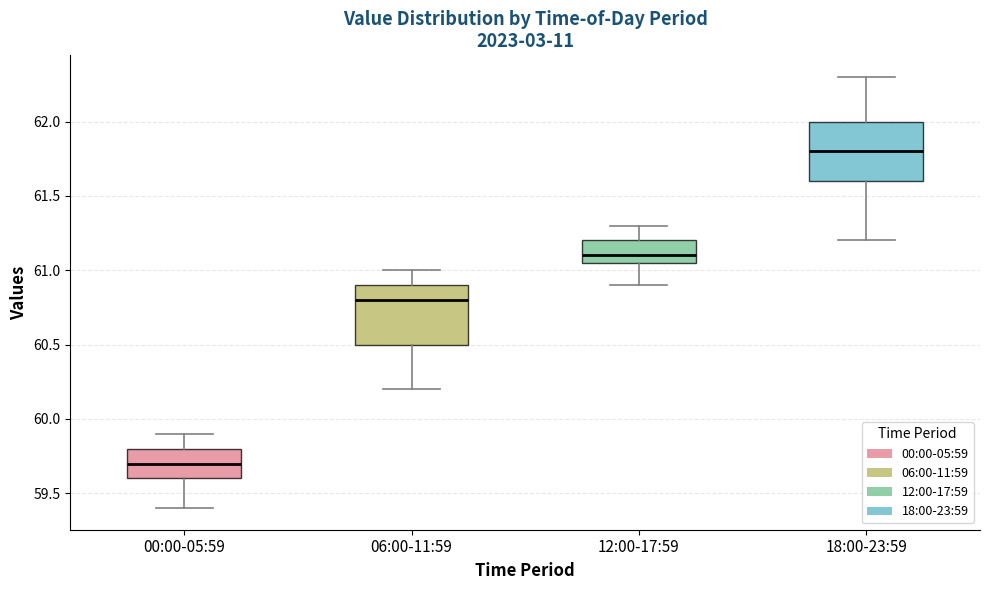

Reading left to right, transcribe this box plot: for each box, give where its median line is, the range the box spans, and where its two whiskers end, as read against the y-axis. The values are not printed on the chart, so give them approximately, as read against the axis.

00:00-05:59: median 59.70, box 59.60 to 59.80, whiskers 59.40 to 59.90
06:00-11:59: median 60.80, box 60.50 to 60.90, whiskers 60.20 to 61.00
12:00-17:59: median 61.10, box 61.05 to 61.20, whiskers 60.90 to 61.30
18:00-23:59: median 61.80, box 61.60 to 62.00, whiskers 61.20 to 62.30